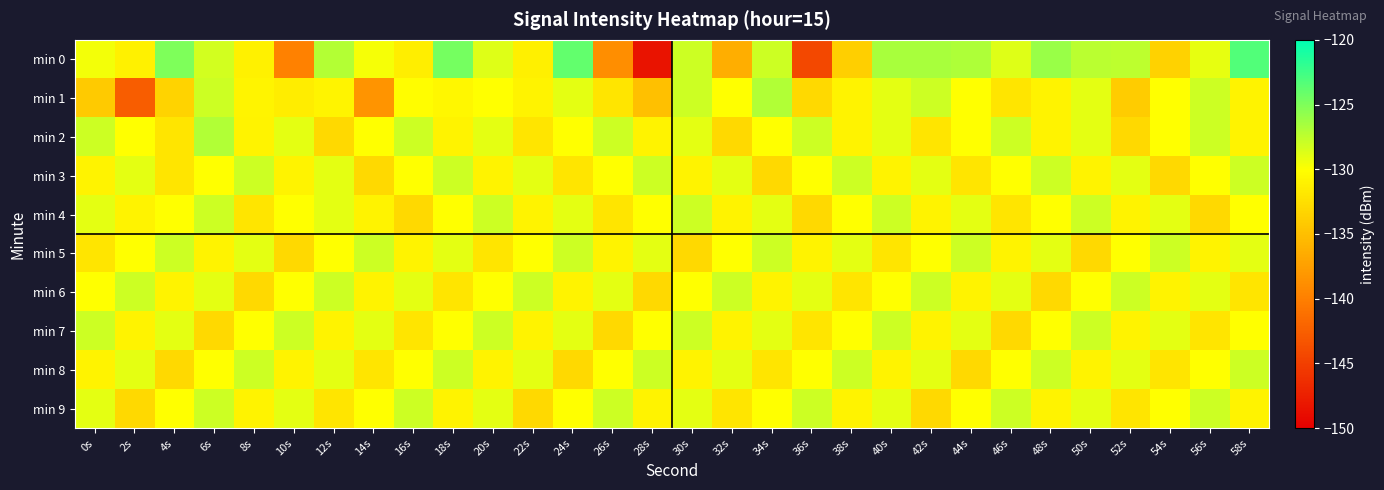

Which series has the widest spread of values?

min 0